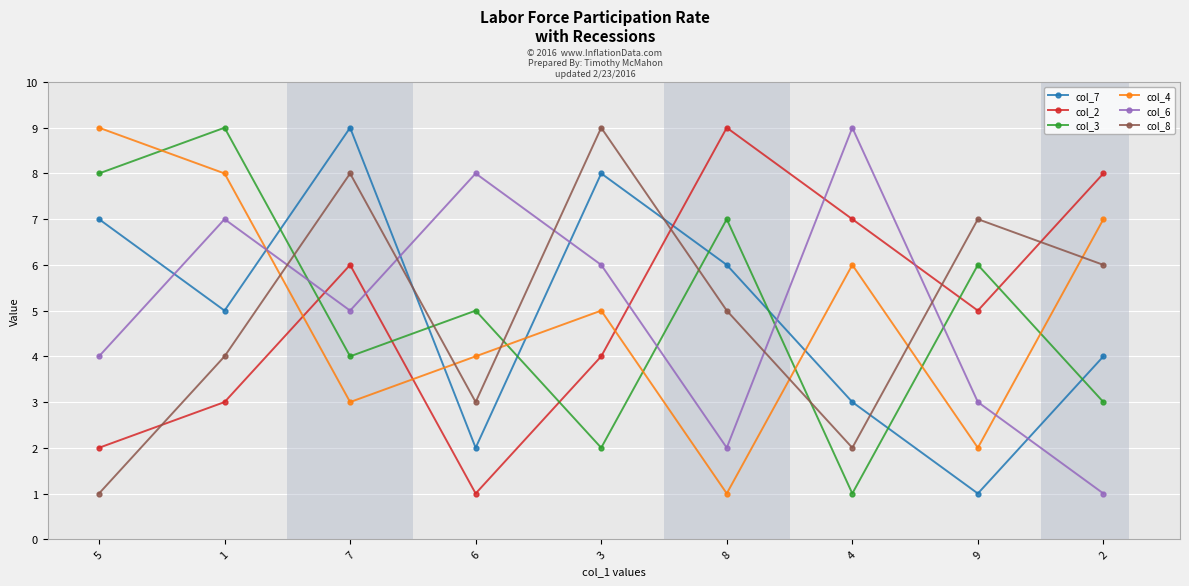

Reading left to right, what are all the values shown in this chart?

col_7: 5=7	1=5	7=9	6=2	3=8	8=6	4=3	9=1	2=4
col_2: 5=2	1=3	7=6	6=1	3=4	8=9	4=7	9=5	2=8
col_3: 5=8	1=9	7=4	6=5	3=2	8=7	4=1	9=6	2=3
col_4: 5=9	1=8	7=3	6=4	3=5	8=1	4=6	9=2	2=7
col_6: 5=4	1=7	7=5	6=8	3=6	8=2	4=9	9=3	2=1
col_8: 5=1	1=4	7=8	6=3	3=9	8=5	4=2	9=7	2=6